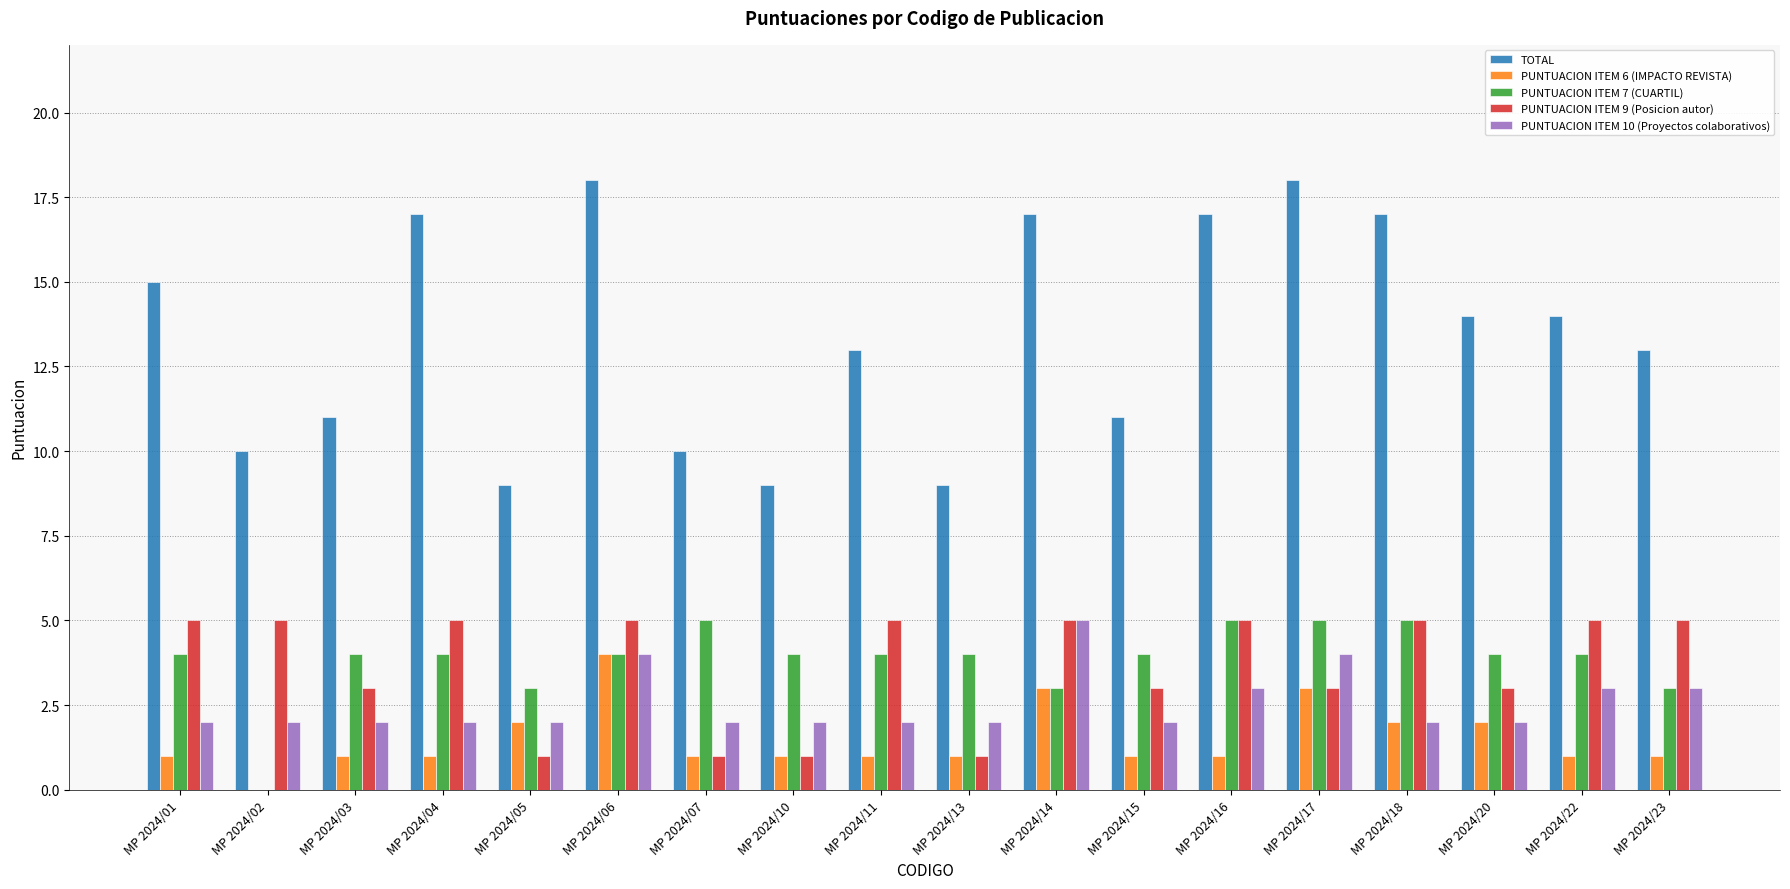

What is the sum of all PUNTUACION ITEM 7 (CUARTIL) values?

69